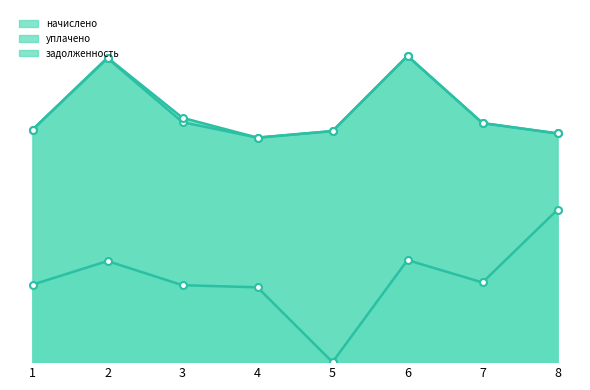

What is the difference between the highest and lowest values at 3?

1306.6